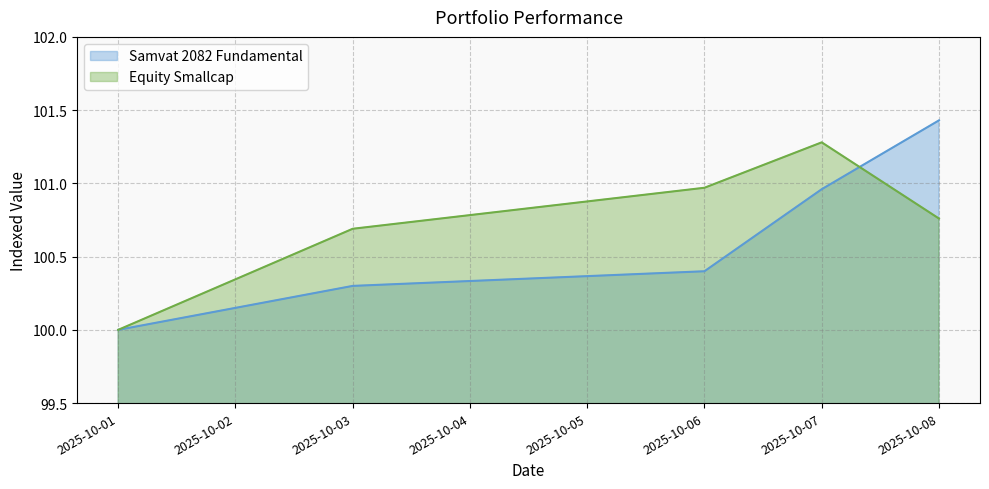

What is the maximum value shown in the chart?

101.4